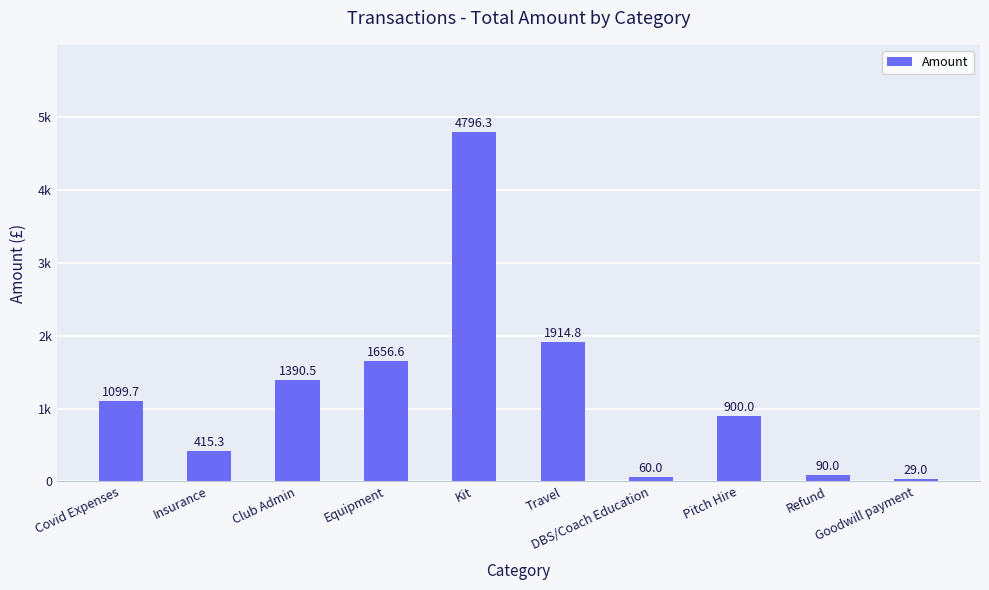

Rank the categories by value from lowest to highest.

Goodwill payment, DBS/Coach Education, Refund, Insurance, Pitch Hire, Covid Expenses, Club Admin, Equipment, Travel, Kit